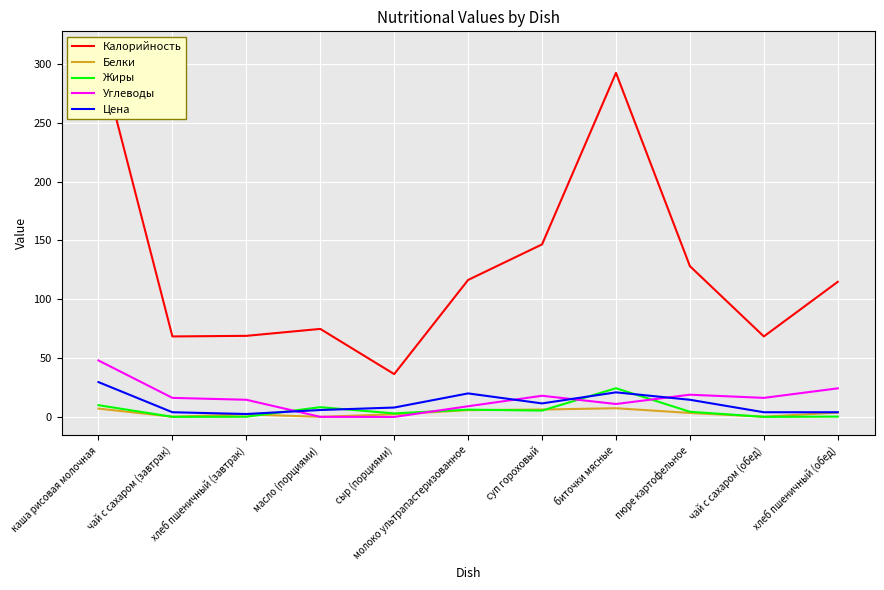

What is the difference between the maximum and minimum values in the Жиры series?

24.3